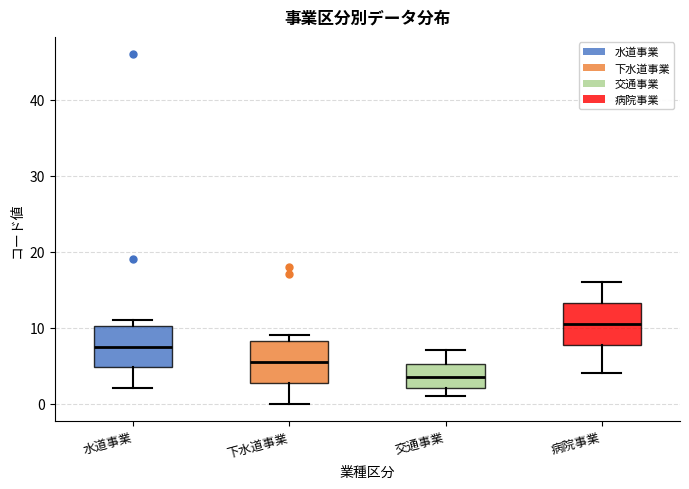

Reading left to right, transcribe this box plot: for each box, give where its median line is, the range the box spans, and where its two whiskers end, as read against the y-axis. The values are not printed on the chart, so give them approximately, as read against the axis.

水道事業: median 8, box 5 to 10, whiskers 2 to 11
下水道事業: median 6, box 3 to 8, whiskers 0 to 9
交通事業: median 4, box 2 to 5, whiskers 1 to 7
病院事業: median 11, box 8 to 13, whiskers 4 to 16